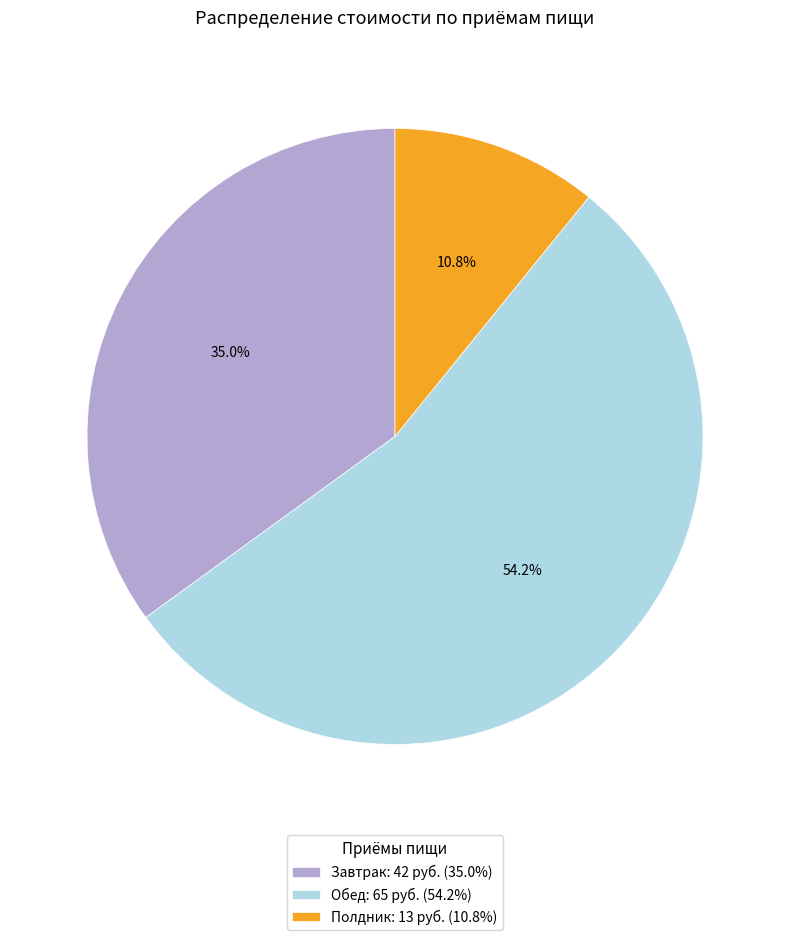

Between Завтрак and Обед, which is larger?

Обед